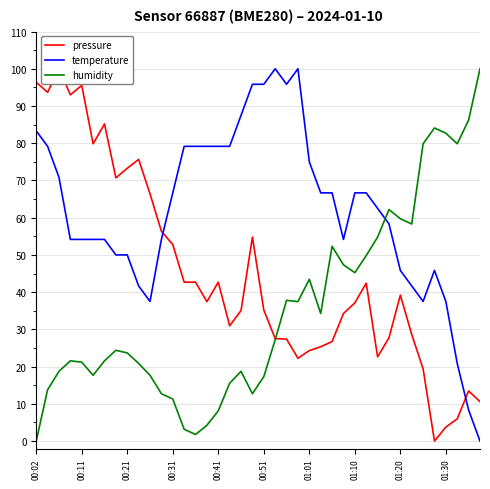

What position from the left is 31?

32